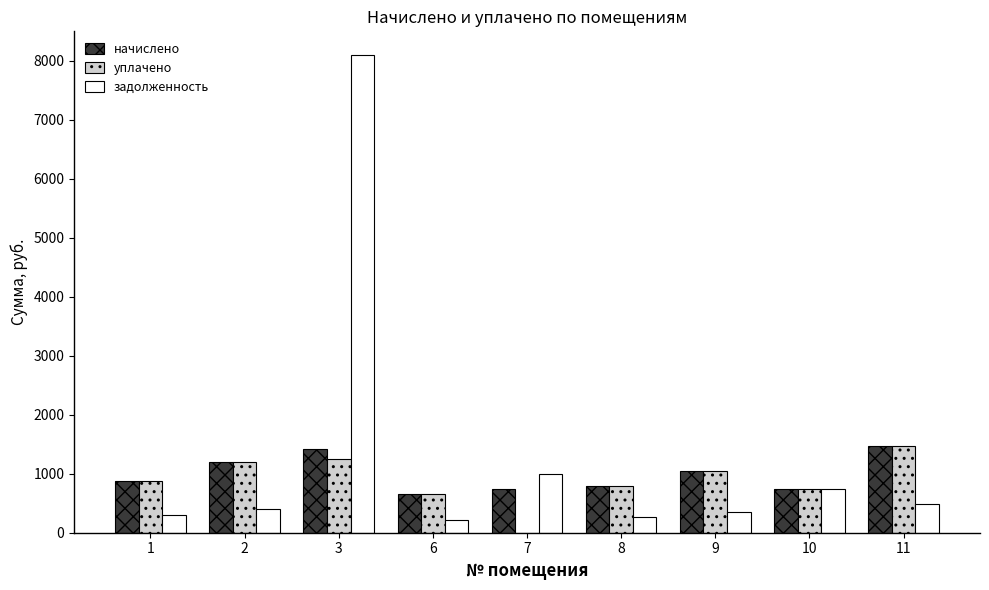

What is the approximate value of задолженность at 10?

739.5